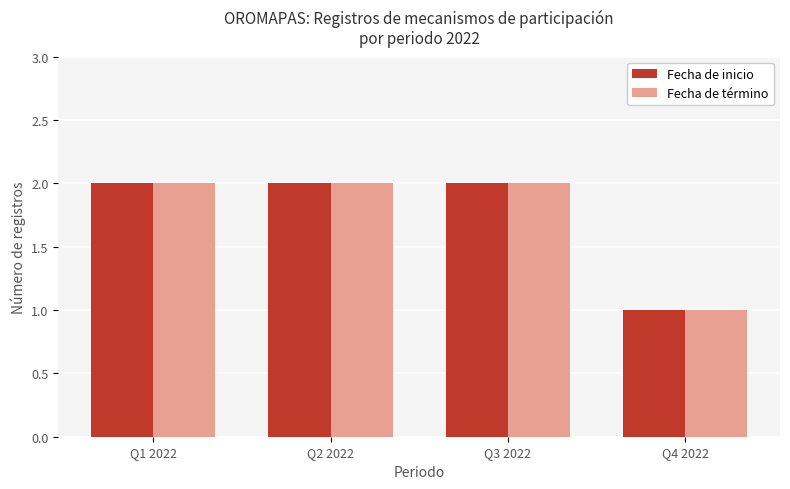

Where is Fecha de término nearest to the value 1?

Q4 2022